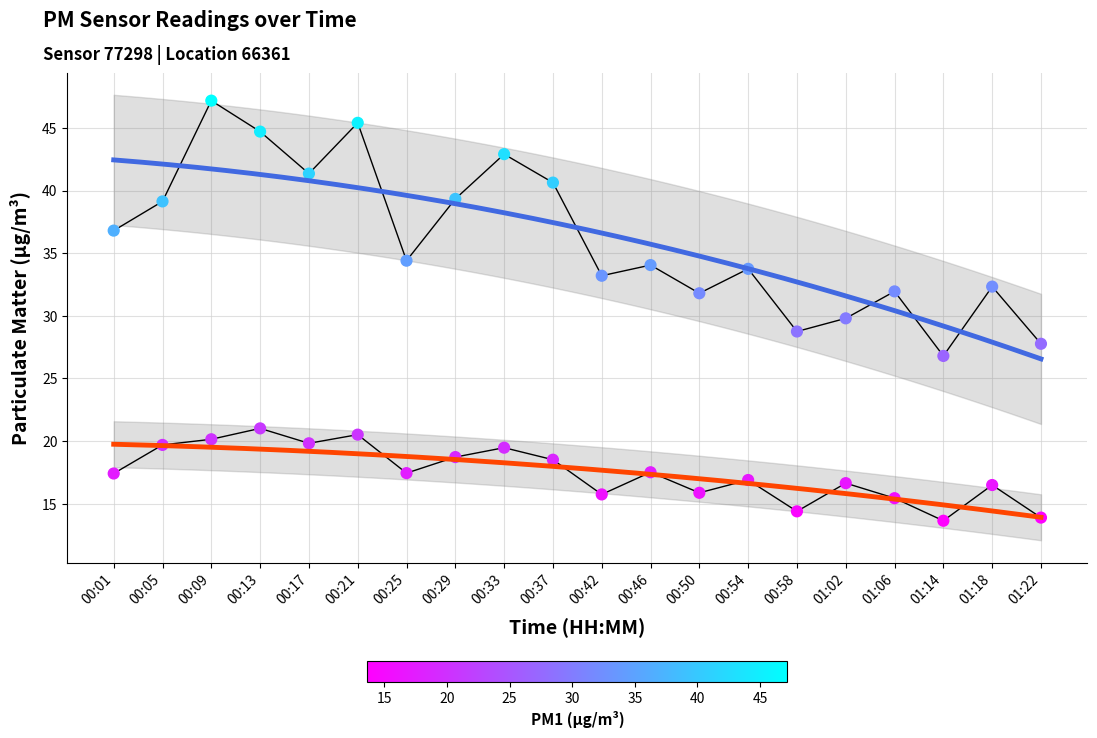

Which series contains the highest Y value?

P1